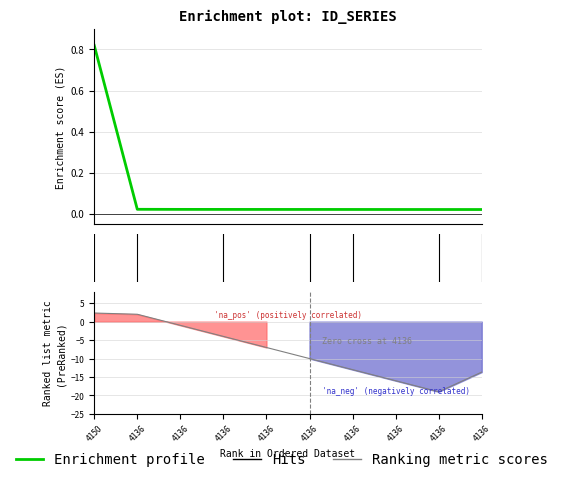

What is the difference between the maximum and second lowest values?

0.8